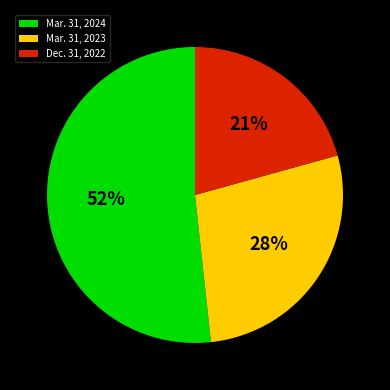

Which has a higher value, Dec. 31, 2022 or Mar. 31, 2024?

Mar. 31, 2024